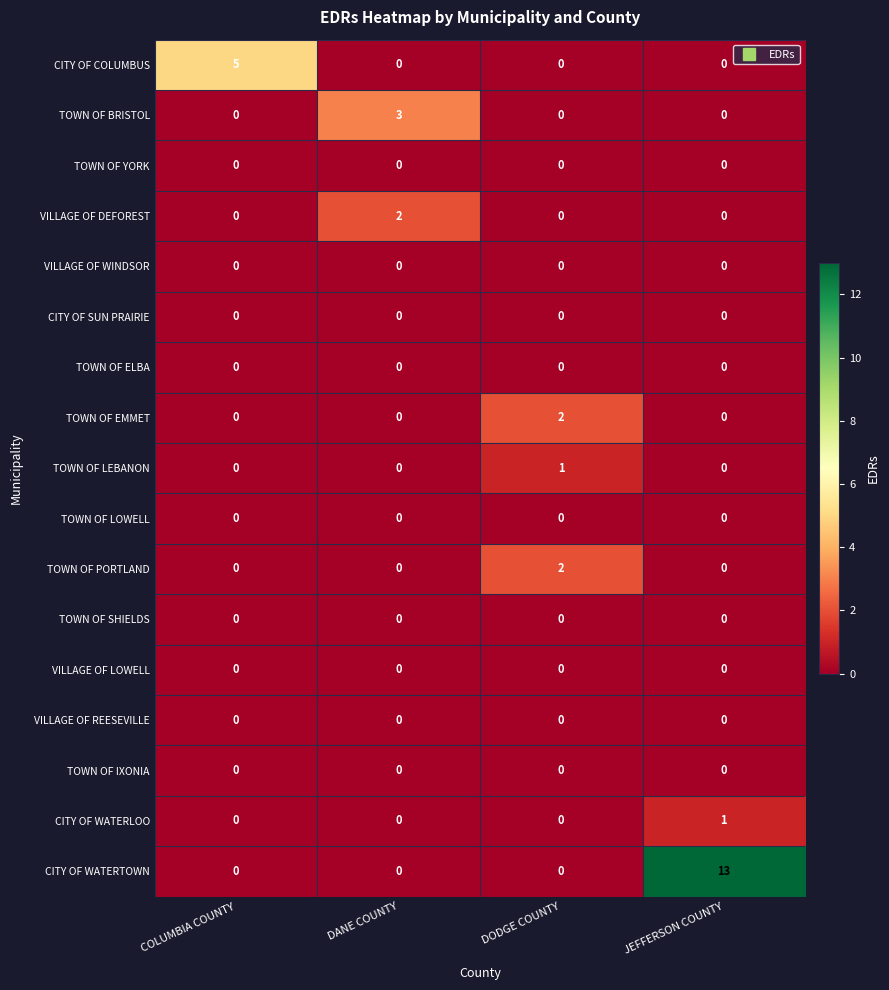

Which series has the largest total across all categories?

CITY OF WATERTOWN